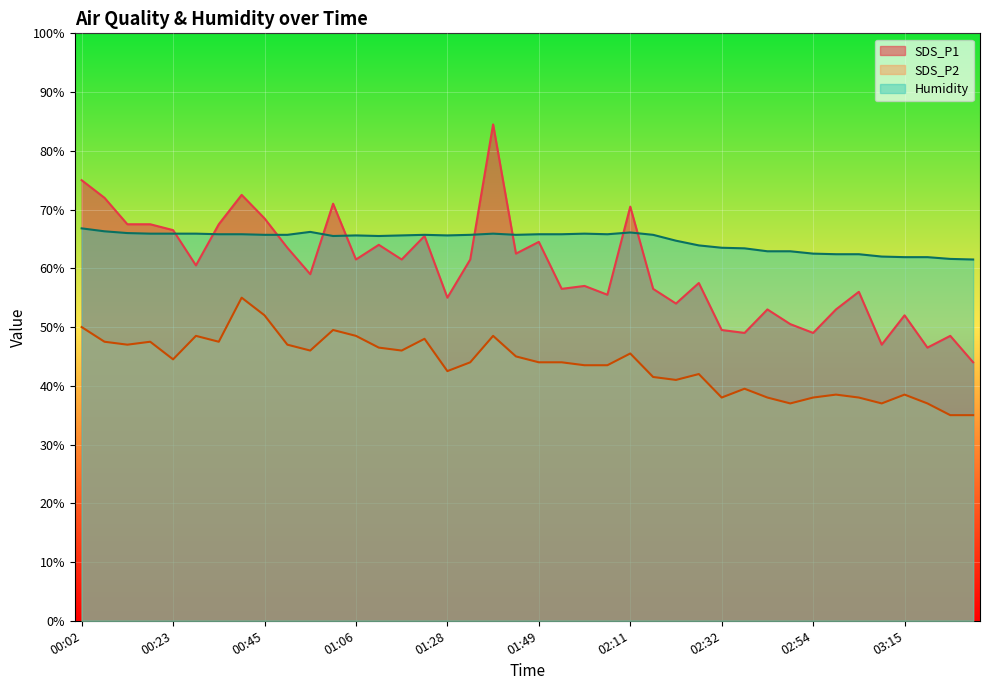

At how many categories does at least one series exceed 62?

35